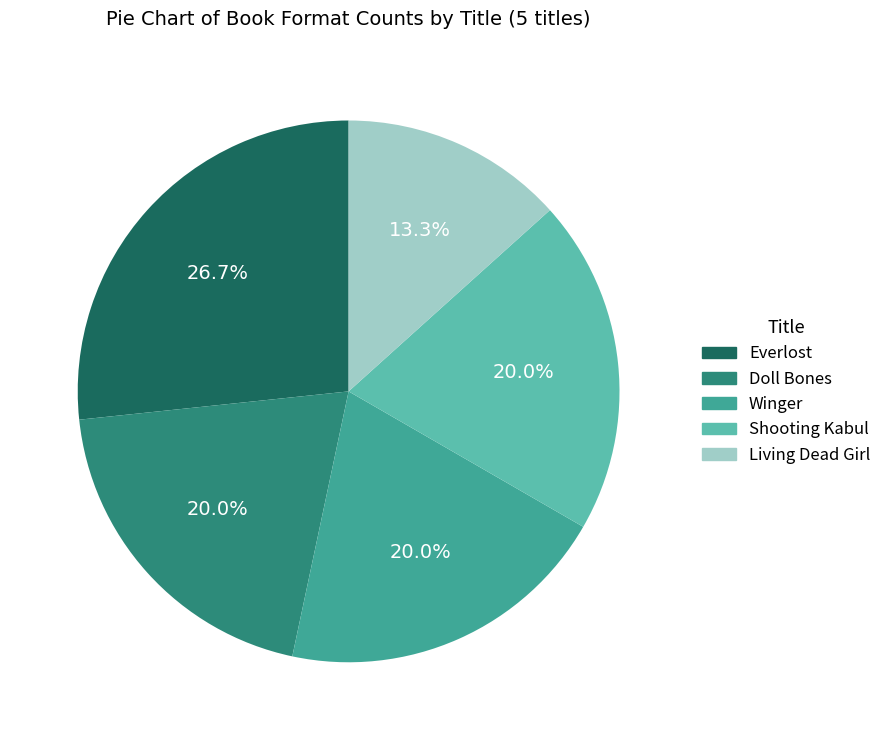

Does Living Dead Girl represent more than half of the total?

No